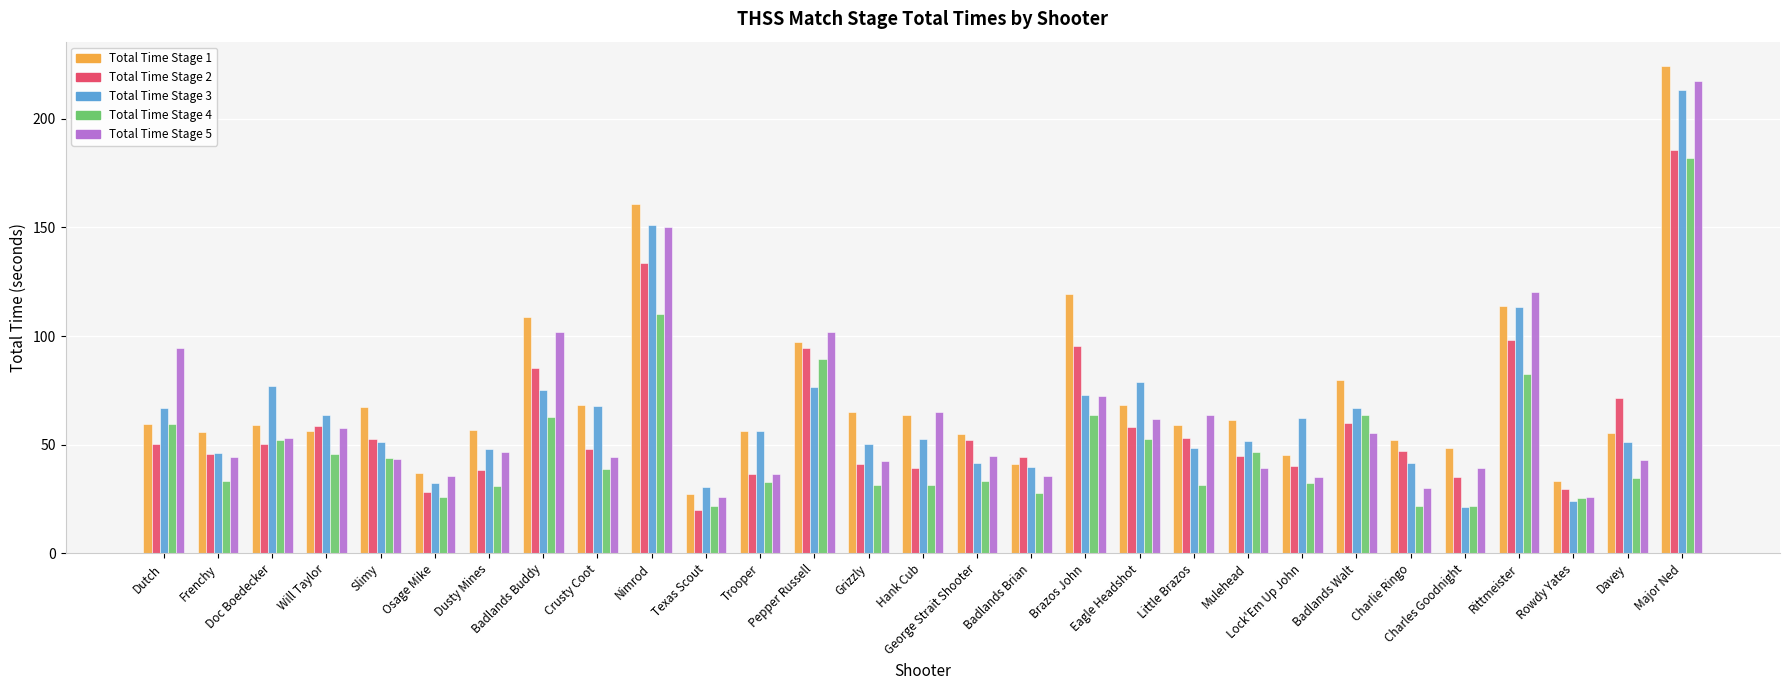

What is the difference between the second highest and minimum values in the Total Time Stage 1 series?

133.6